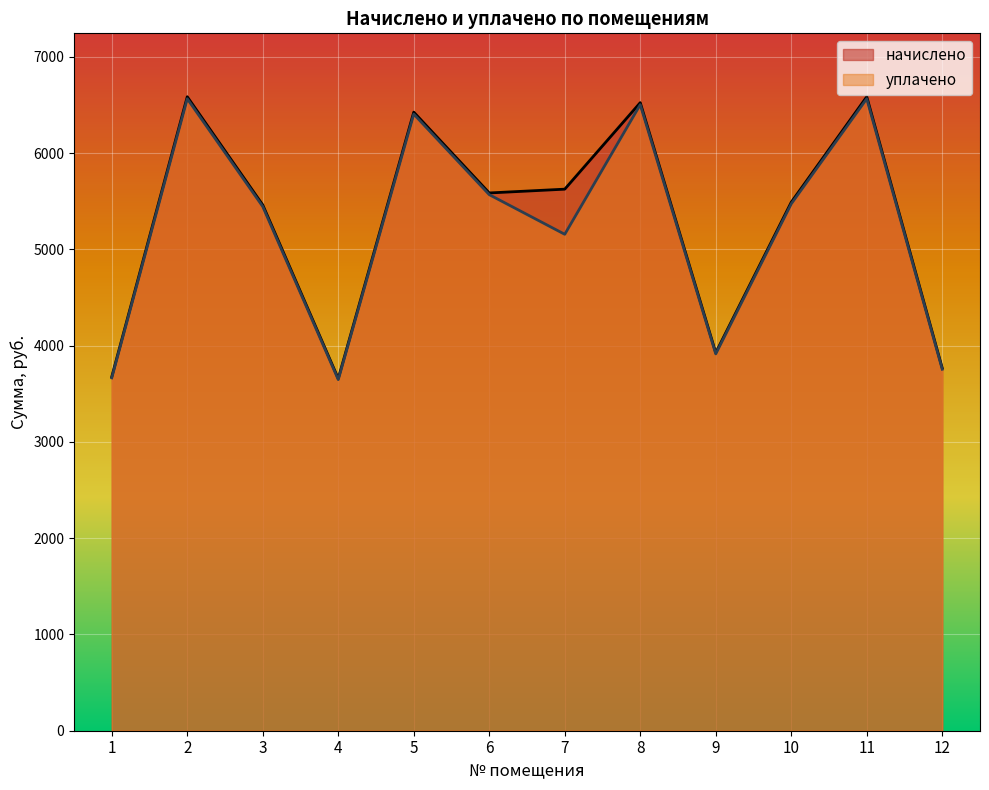

What is the difference between the maximum and minimum values in the начислено series?

2927.8